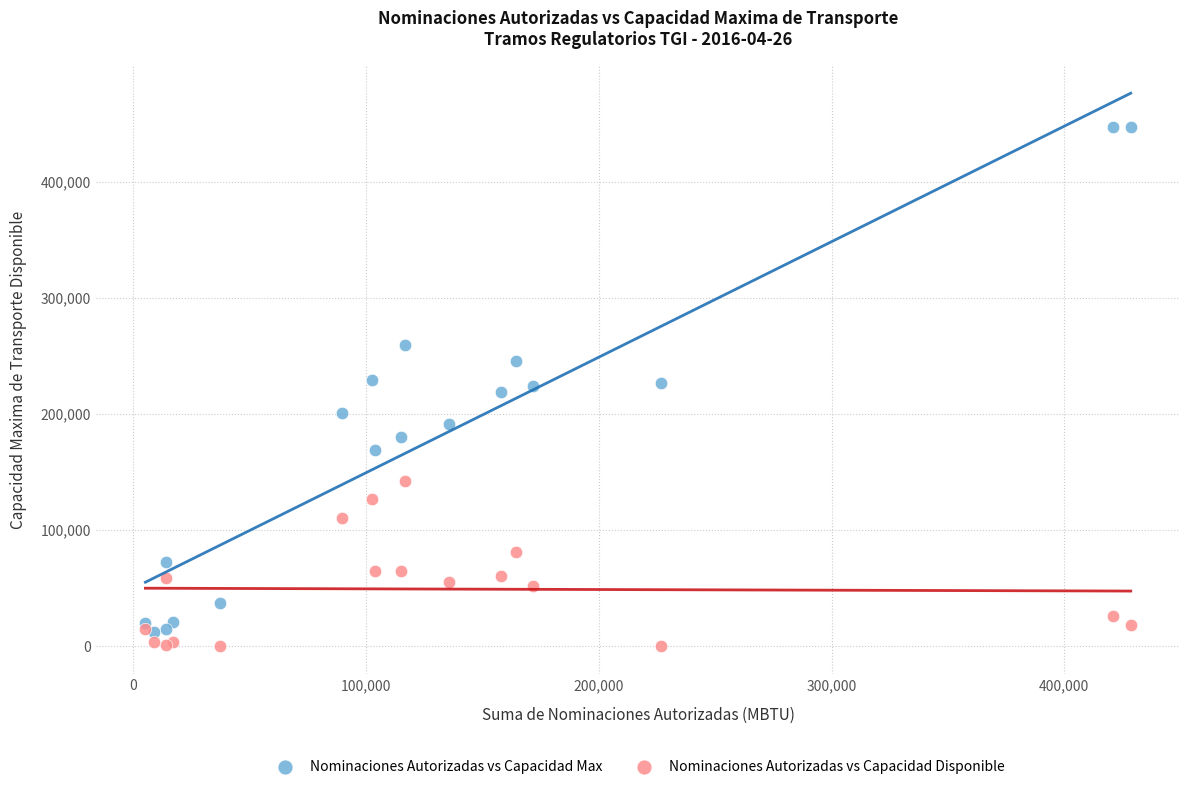

Which series contains the lowest Y value?

Nominaciones Autorizadas vs Capacidad Disponible